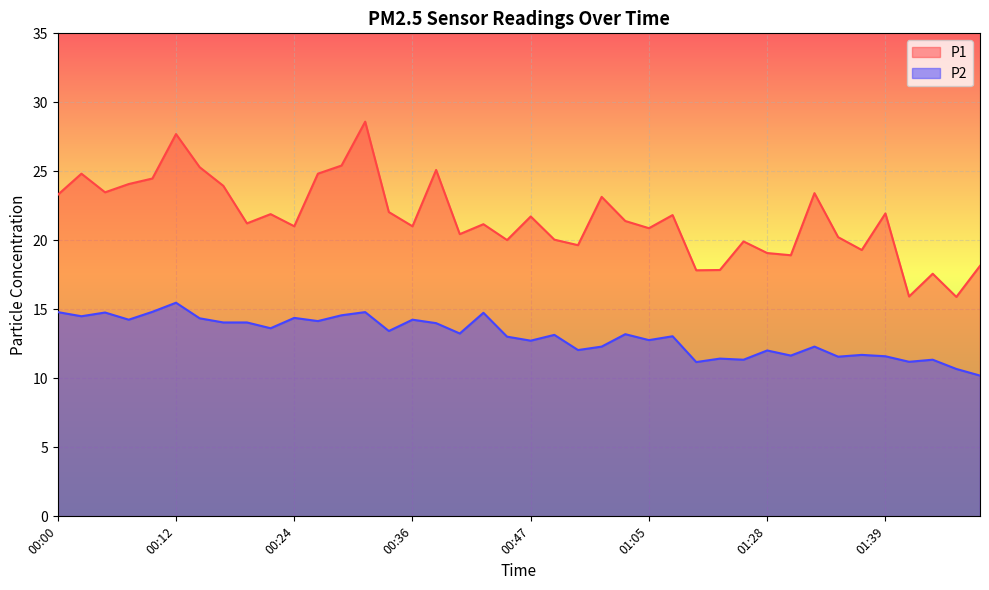

Between 00:21 and 00:24, which is larger?

00:21